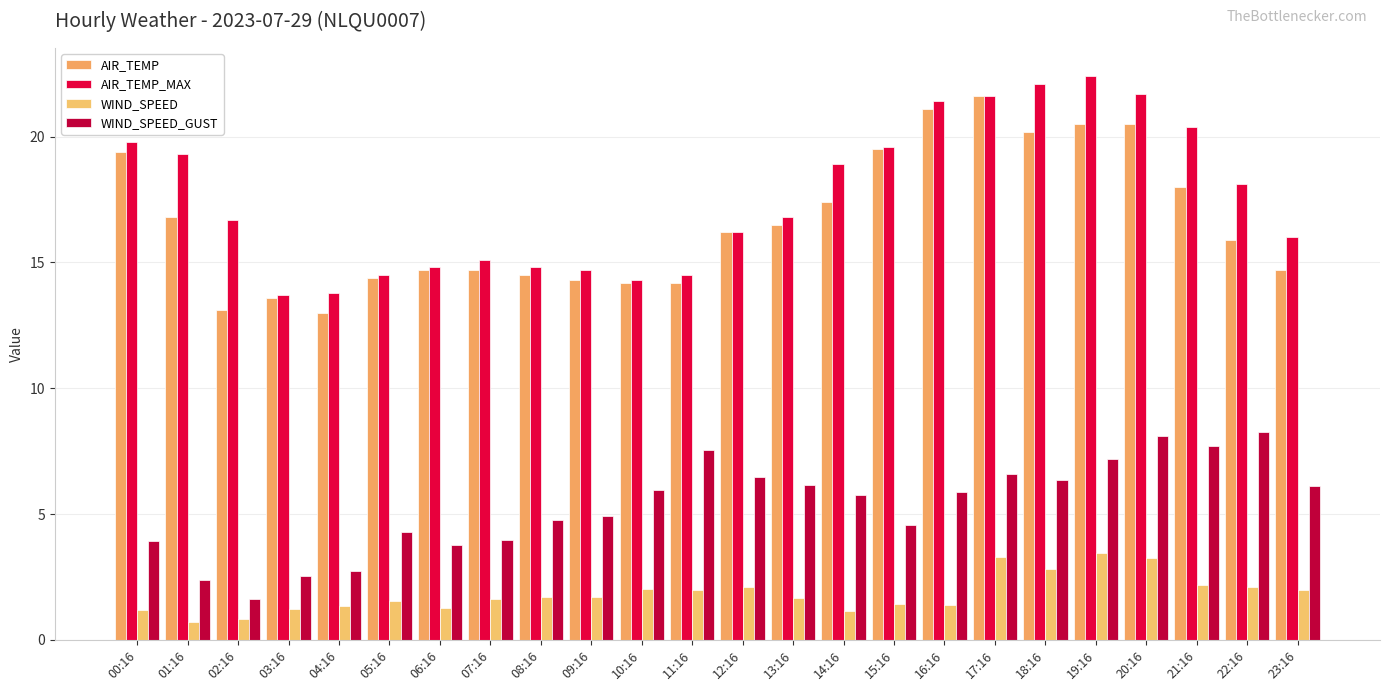

How many bars are there in each group?

4